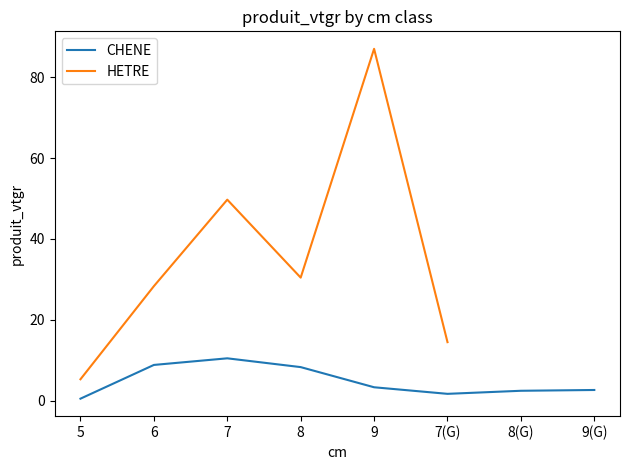

The CHENE series shows 2.5 at 8(G). True or false?

True